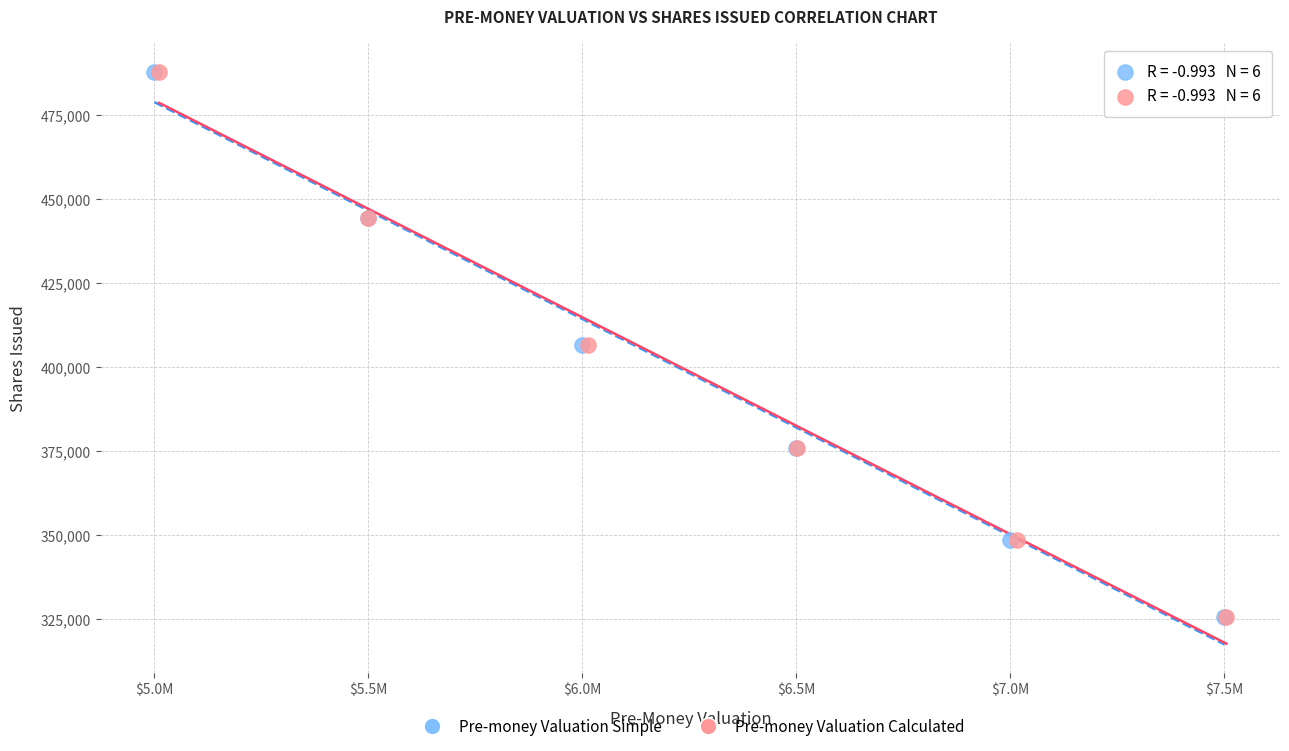

Which series has the largest Y range (max minus min)?

Pre-money Valuation Calculated